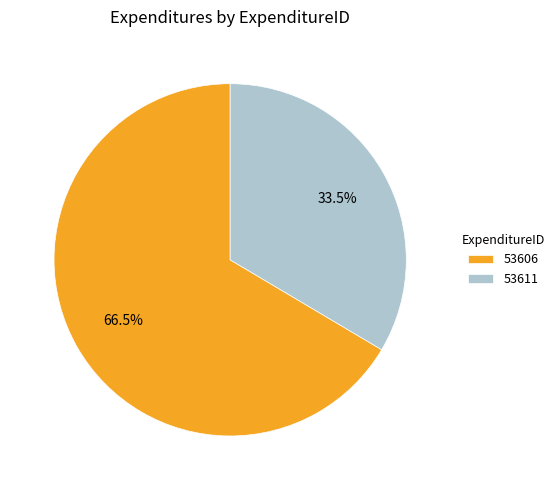

Which slice is the smallest?

53611